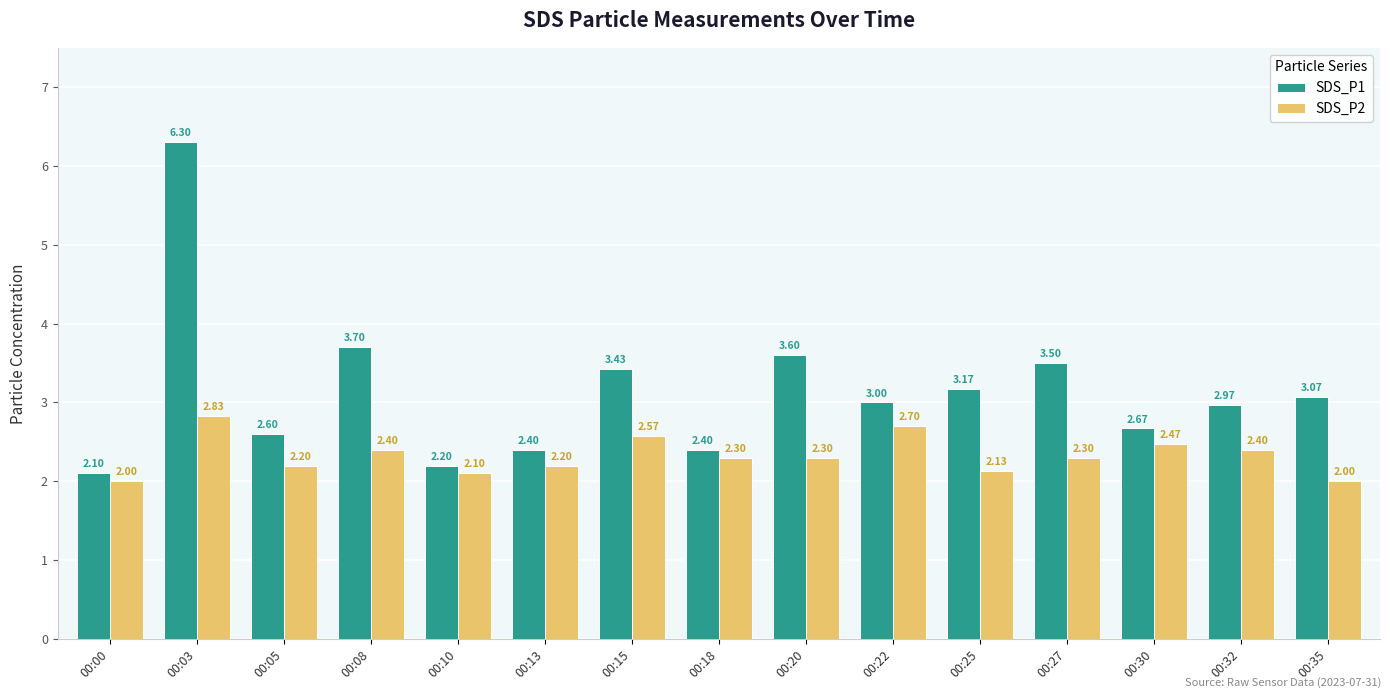

What is the spread (max minus min) of values at 00:08?

1.3